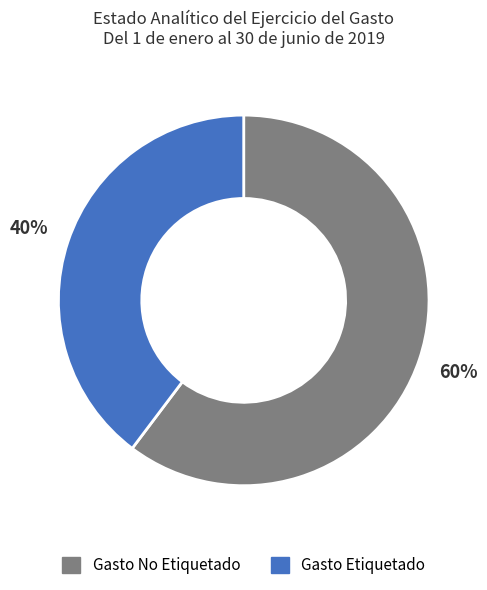

Rank the categories by value from highest to lowest.

Gasto No Etiquetado, Gasto Etiquetado